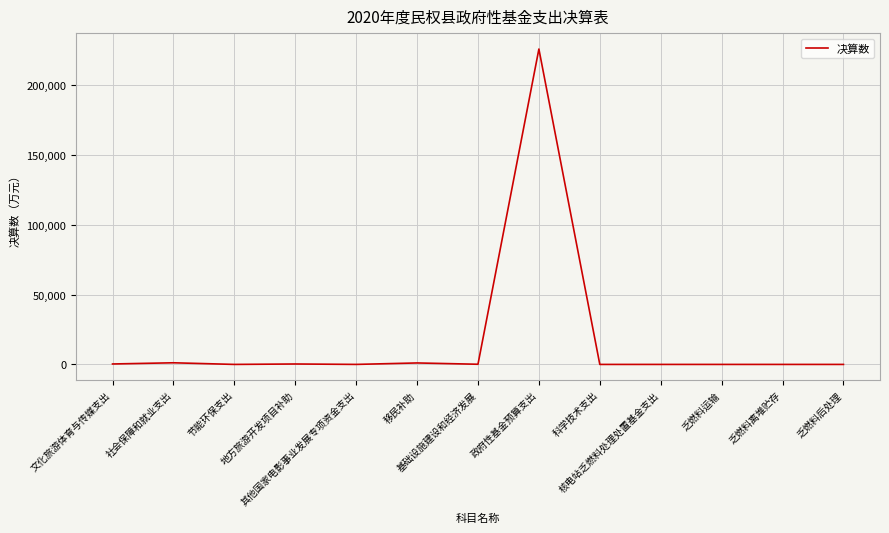

What is the difference between the maximum and minimum values?

226026